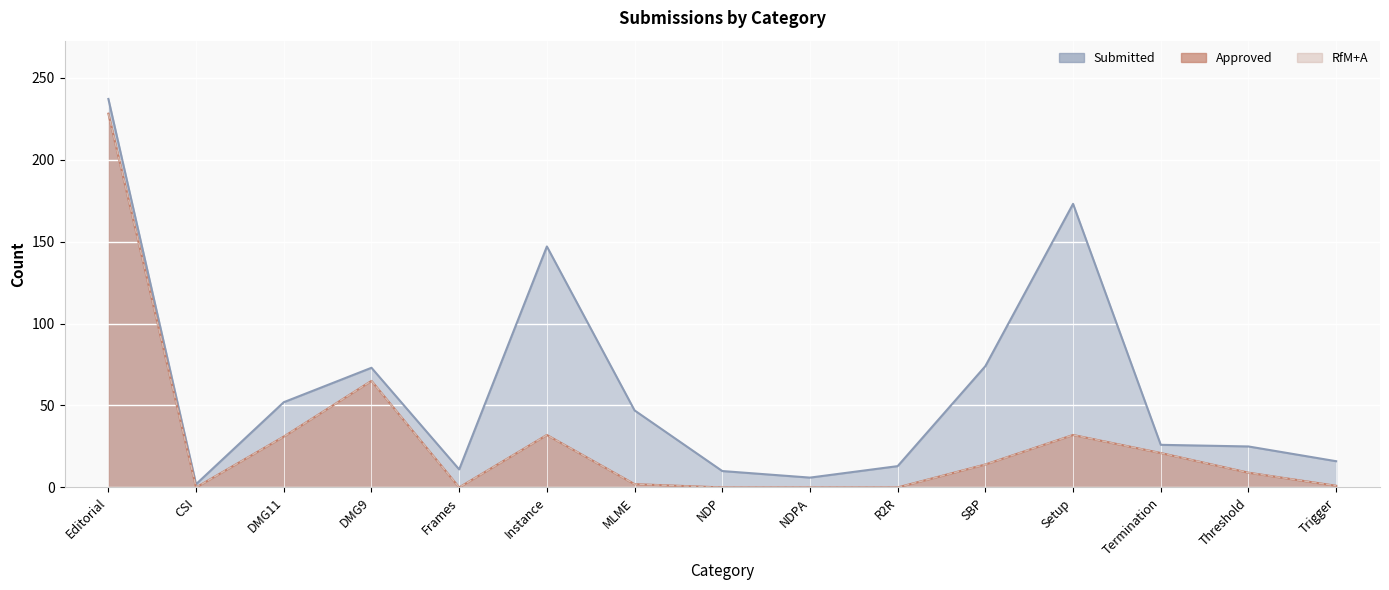

At how many categories does at least one series exceed 169?

2